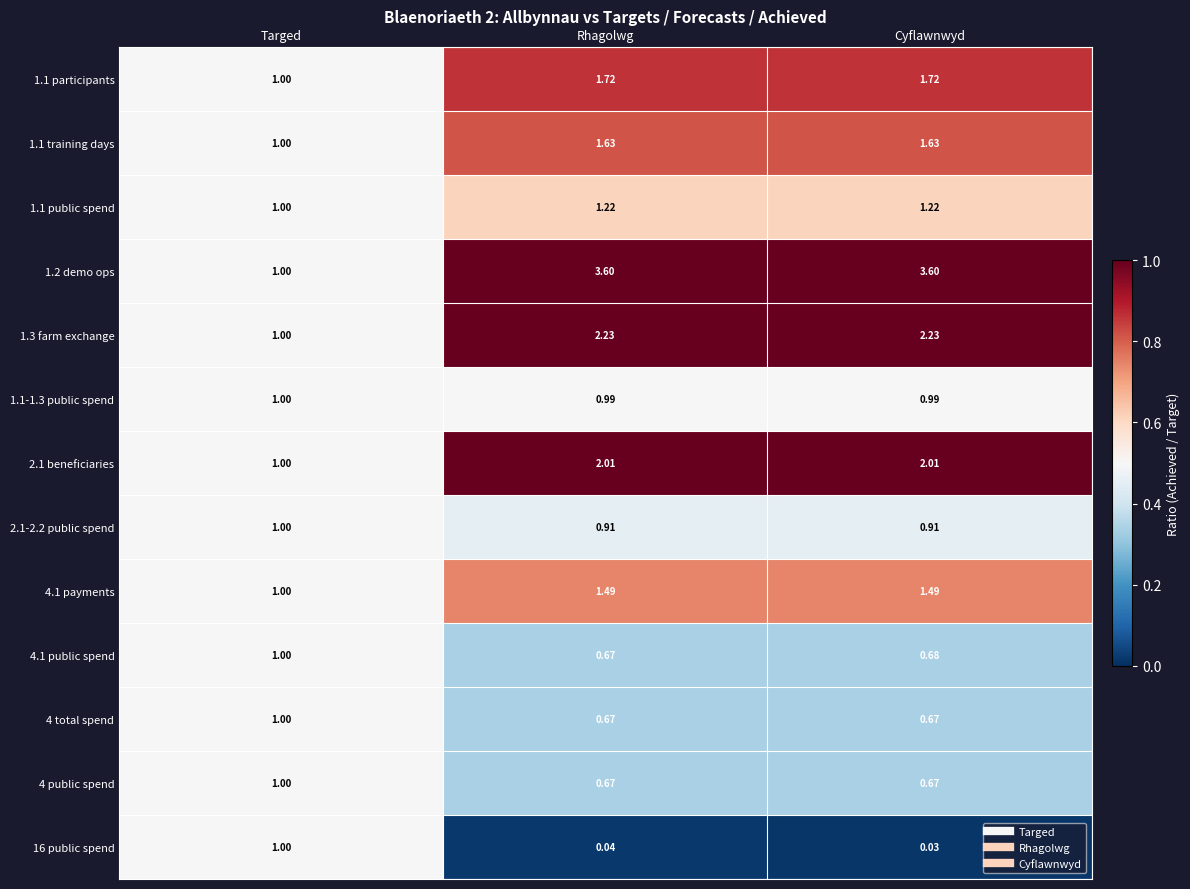

Where is 4.1 payments nearest to the value 1?

Targed